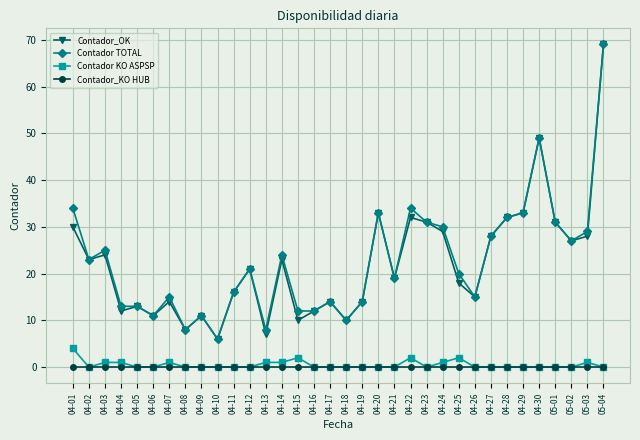

What is the difference between the maximum and second lowest values in the Contador_OK series?

62